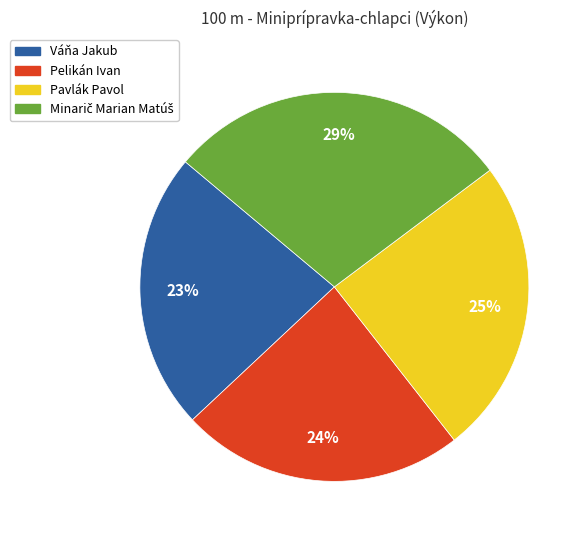

To the nearest percent, what percentage of the pie is Váňa Jakub?

23%